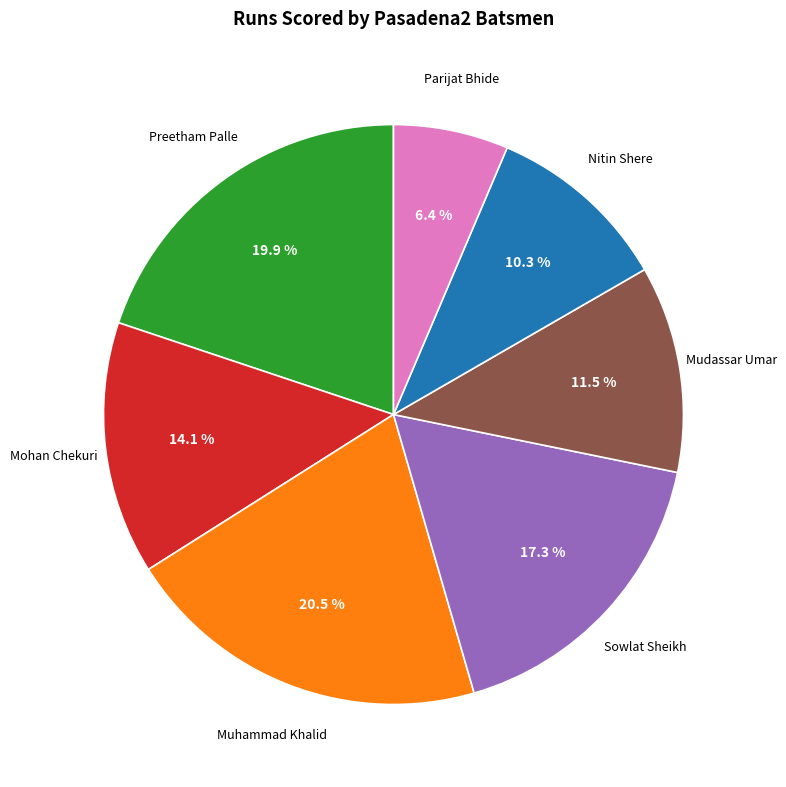

Count the number of slices in the pie.

7